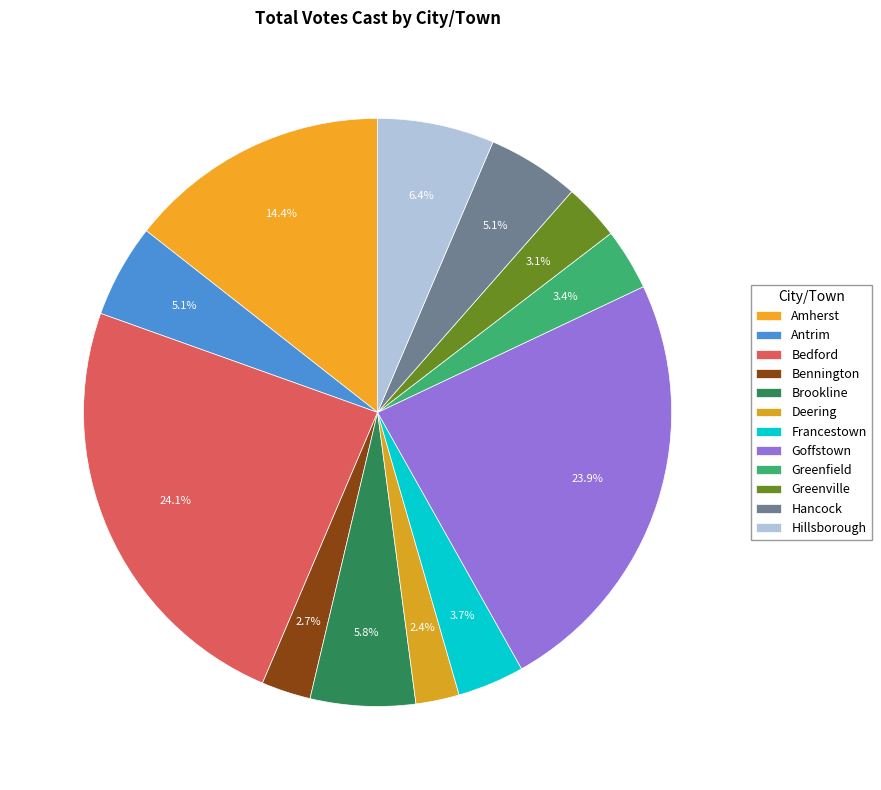

Is it true that Deering is 2% of the pie?

True